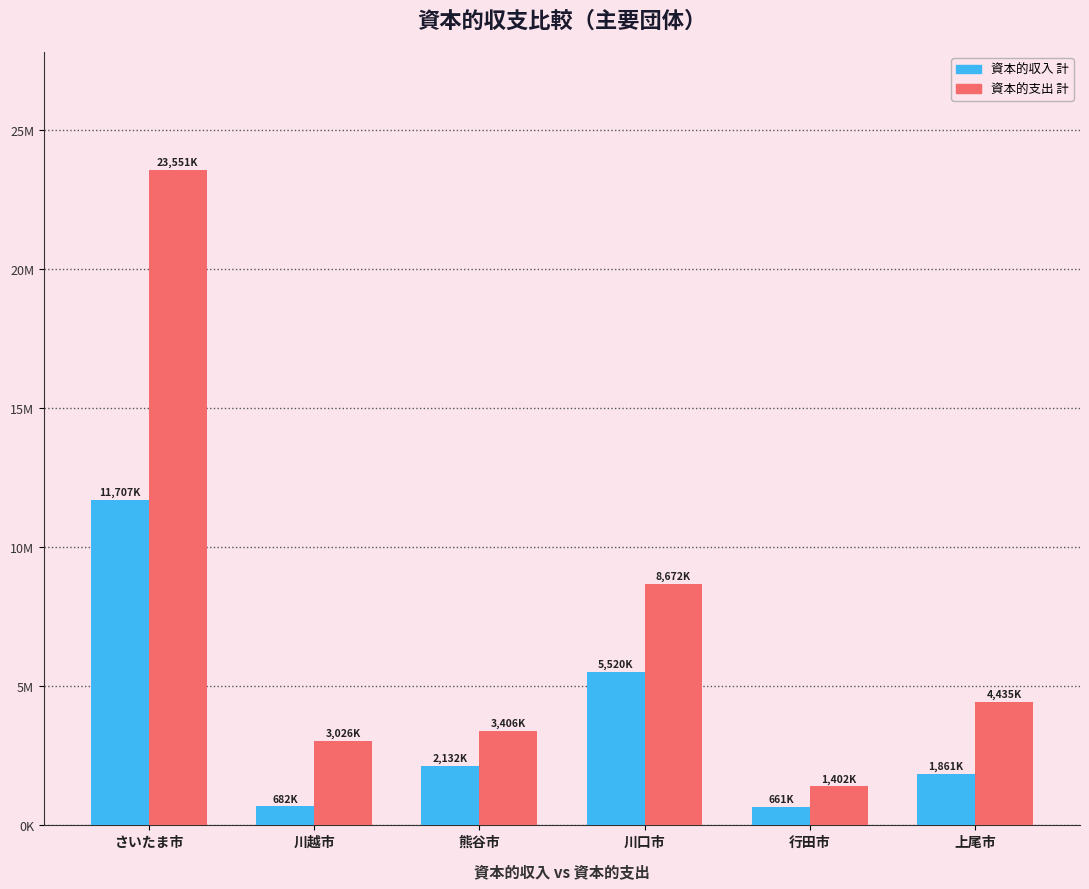

Which series has the largest range (max minus min)?

資本的支出 計